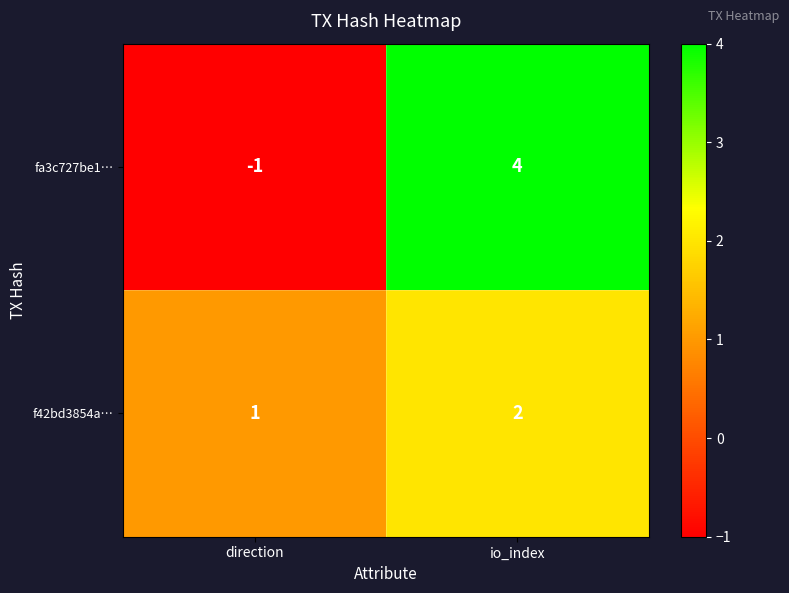

At which category is the sum across all series the highest?

io_index